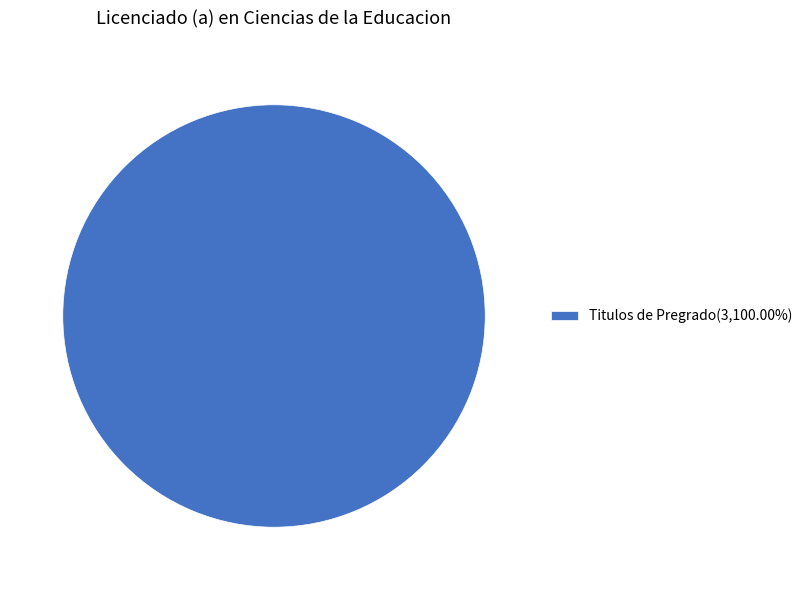

Is there a majority slice in this chart?

Yes